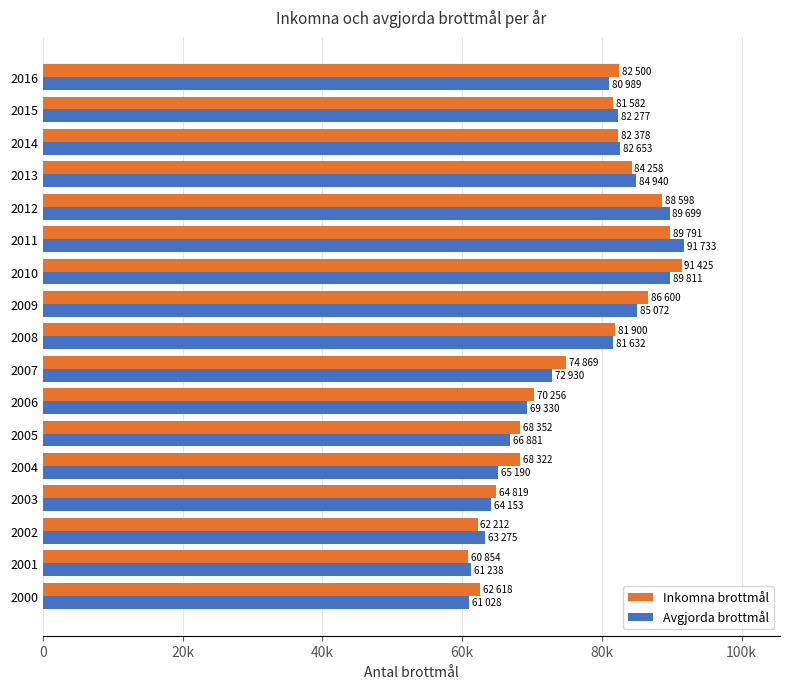

What are all the series names shown in the legend?

Inkomna brottmål, Avgjorda brottmål